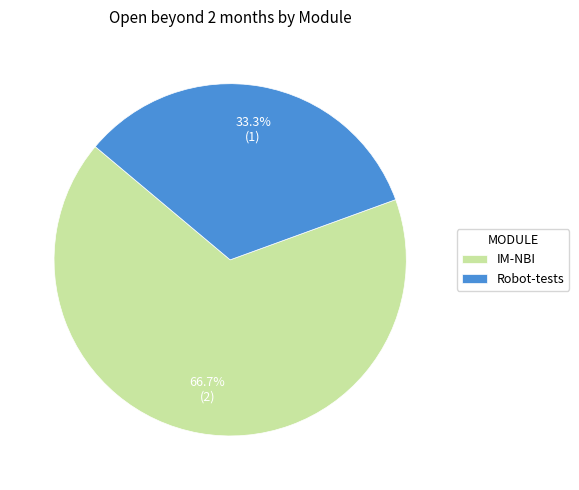

True or false: Robot-tests accounts for 33% of the total.

True